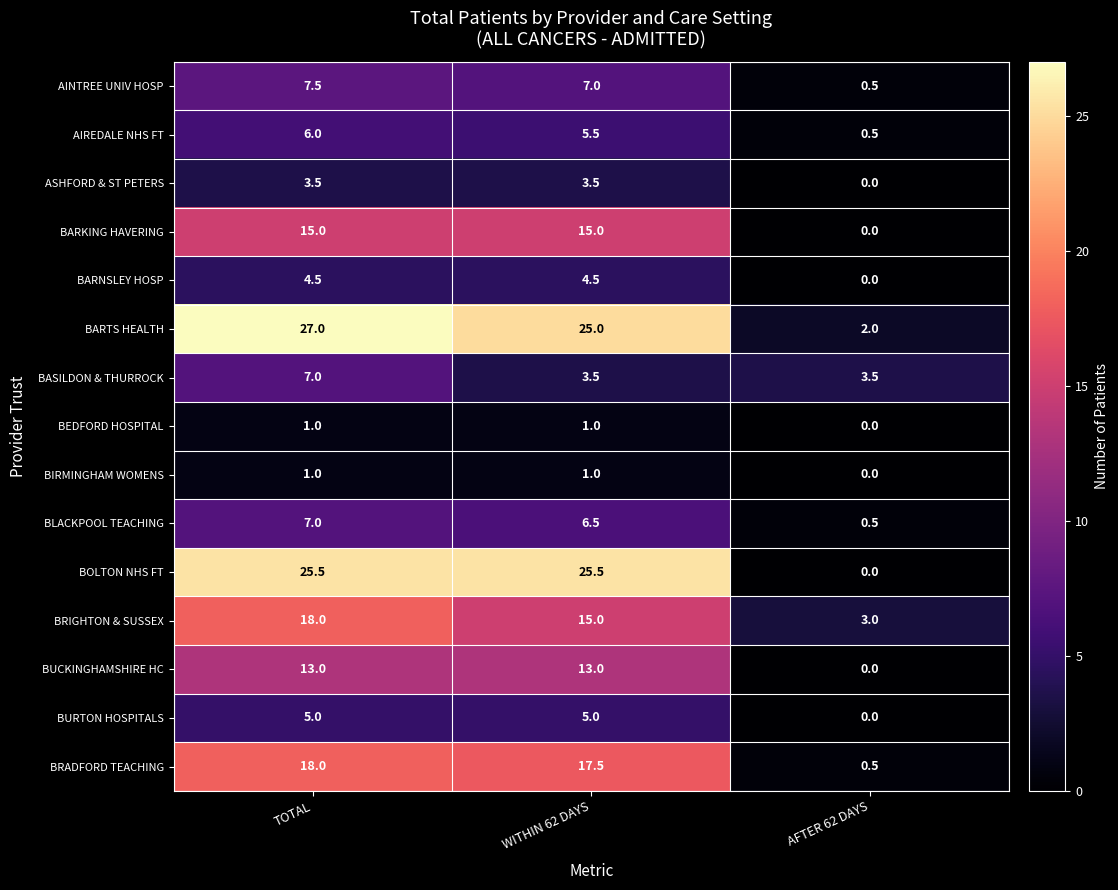

How many values in the AIREDALE NHS FT series exceed 5?

2